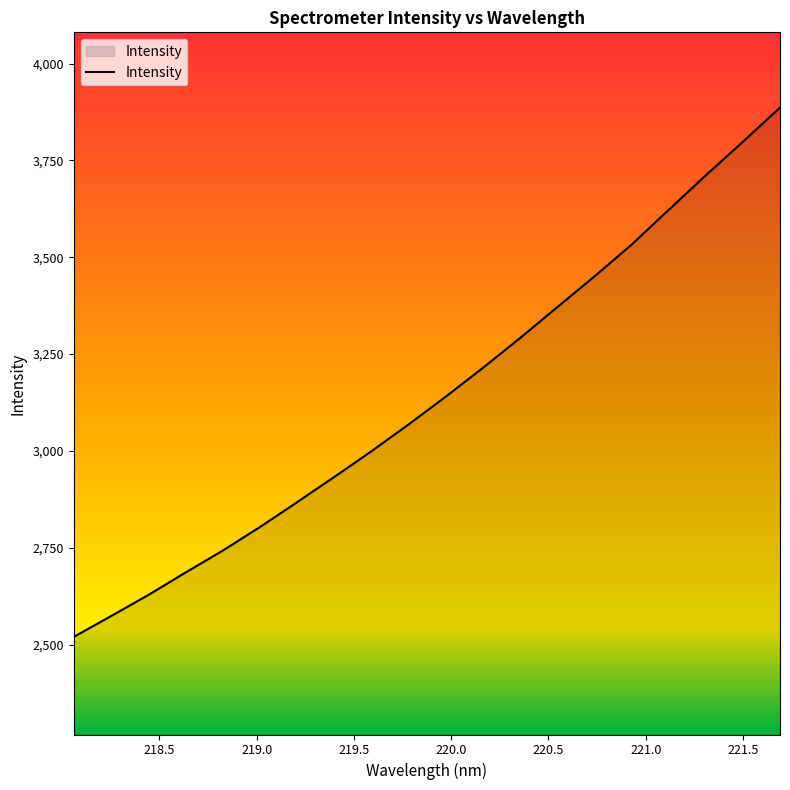

Does the chart have visible grid lines?

No